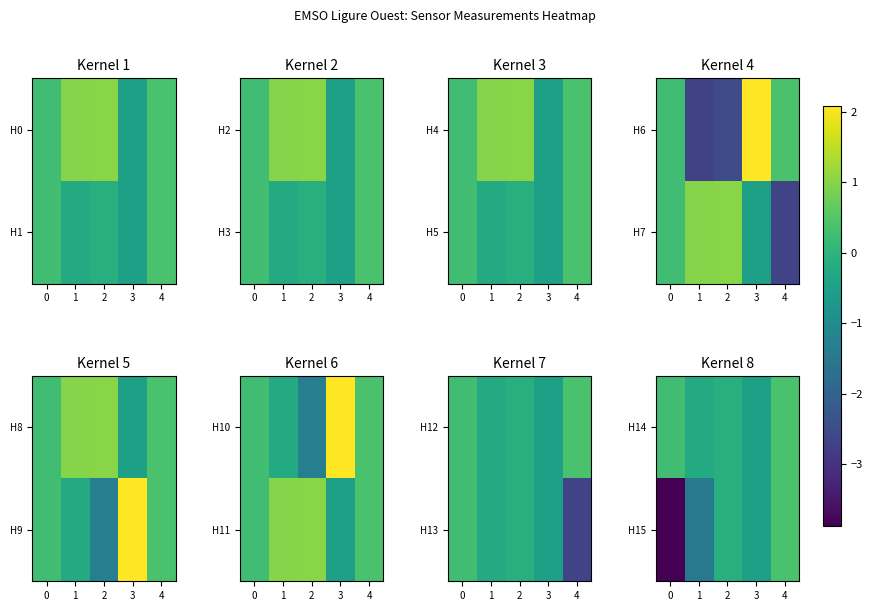

The value of H14 at 1 is -0.4. True or false?

False